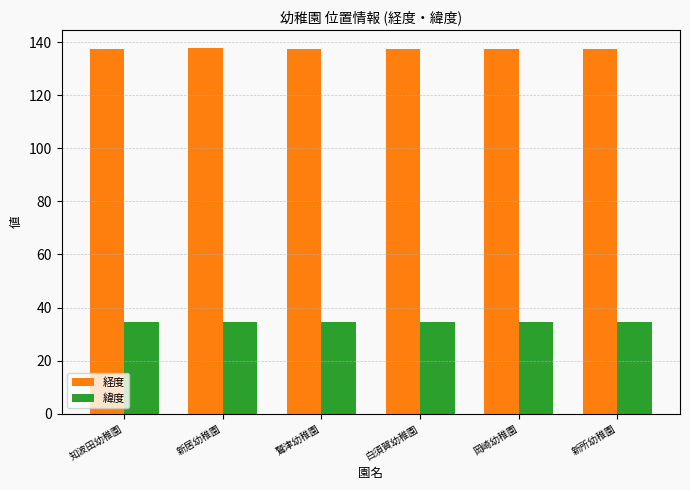

What is the lowest value of the 経度 series?

137.5